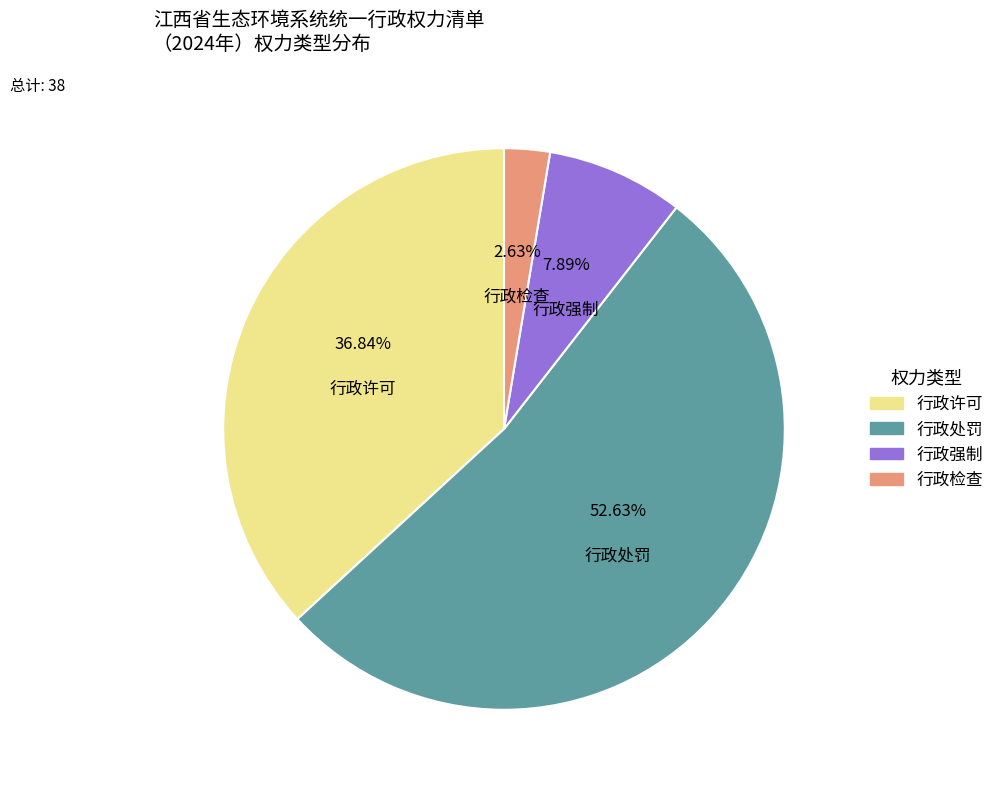

True or false: 行政处罚 accounts for 46% of the total.

False